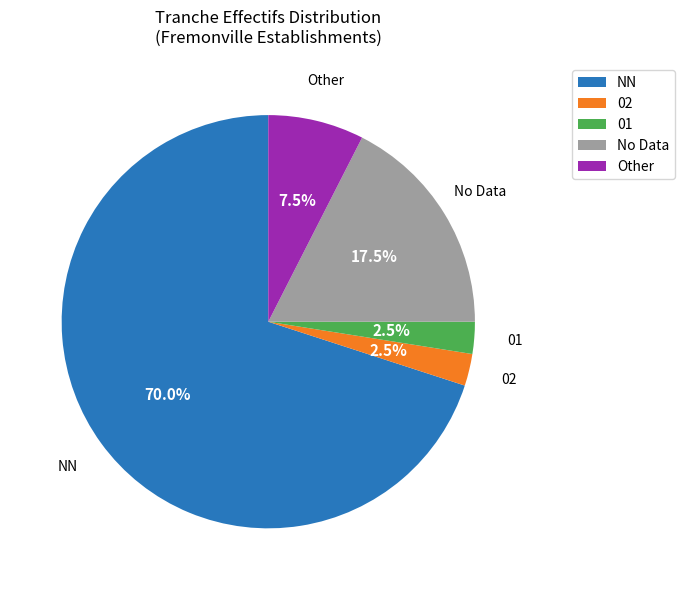

Which has a higher value, Other or 01?

Other